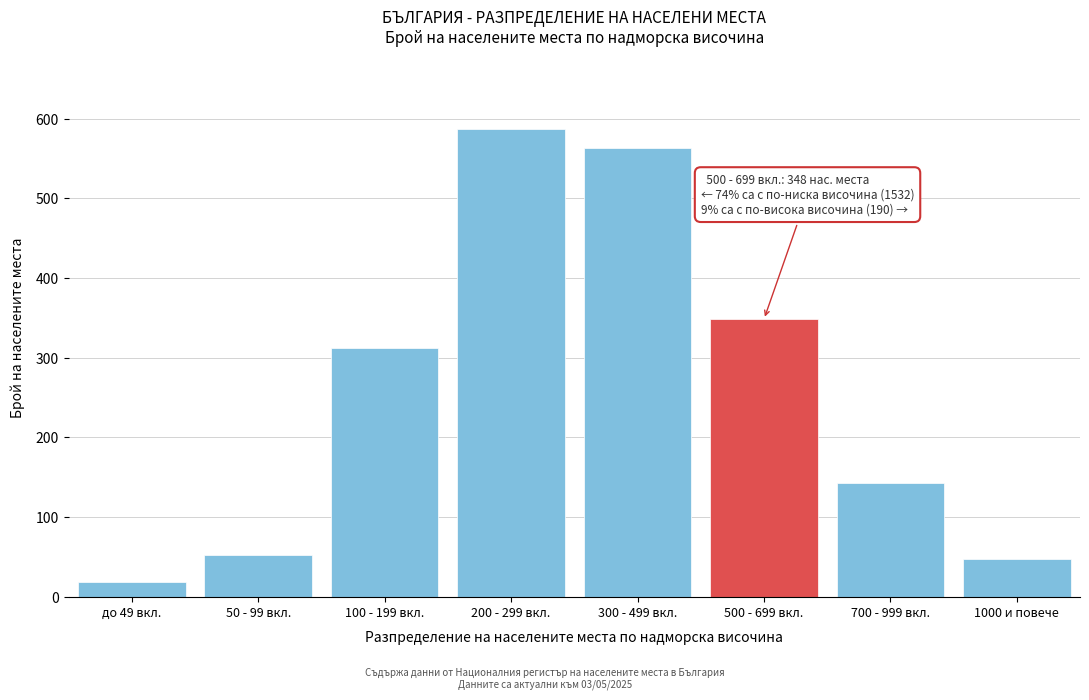

Reading left to right, what are all the values shown in this chart?

до 49 вкл.=18	50 - 99 вкл.=52	100 - 199 вкл.=312	200 - 299 вкл.=587	300 - 499 вкл.=563	500 - 699 вкл.=348	700 - 999 вкл.=143	1000 и повече=47